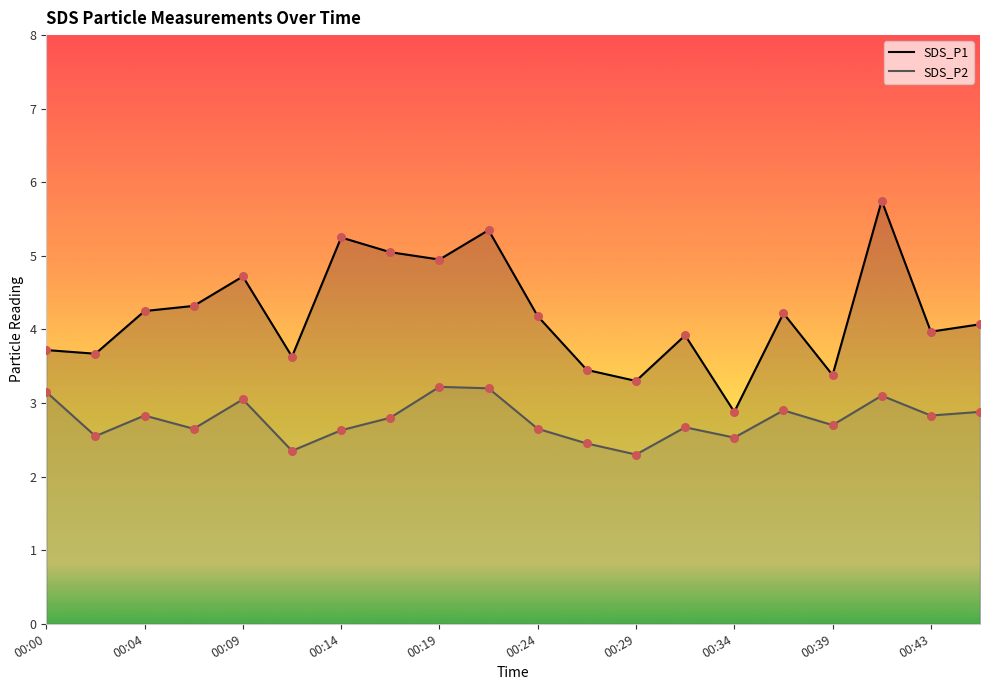

Which series contains the highest Y value?

SDS_P1